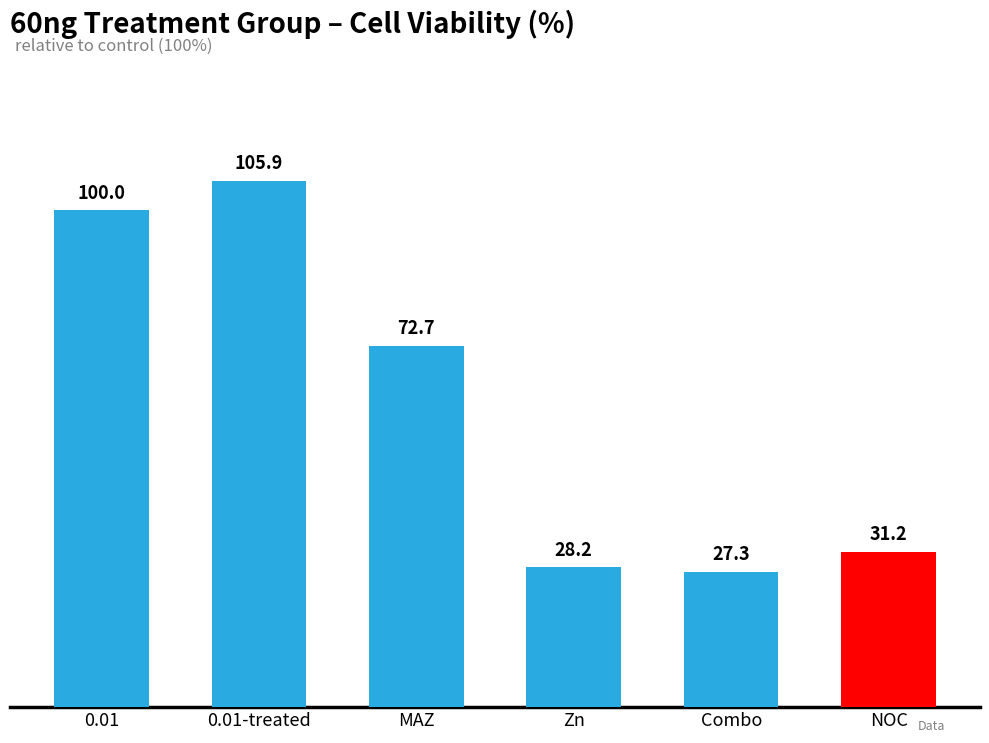

What is the sum of the values at 0.01 and NOC?

131.2